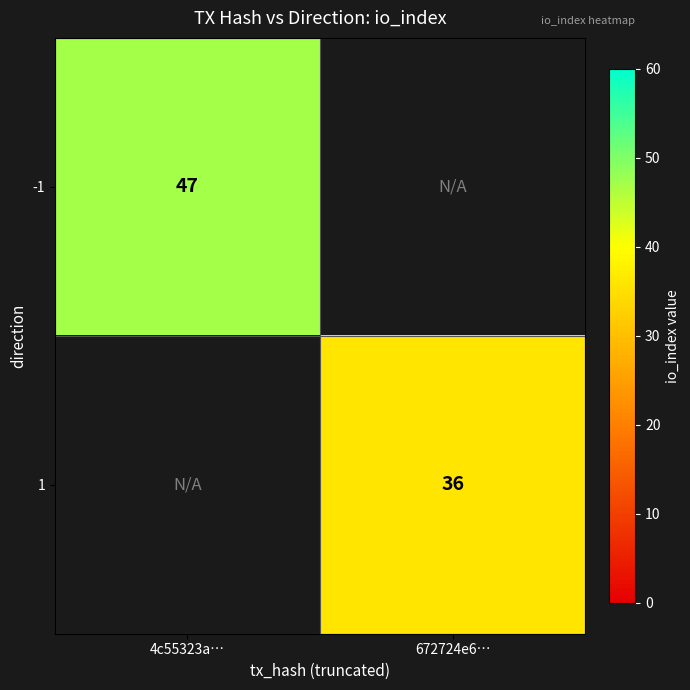

Is it true that 1 equals 49 at 672724e6…?

False